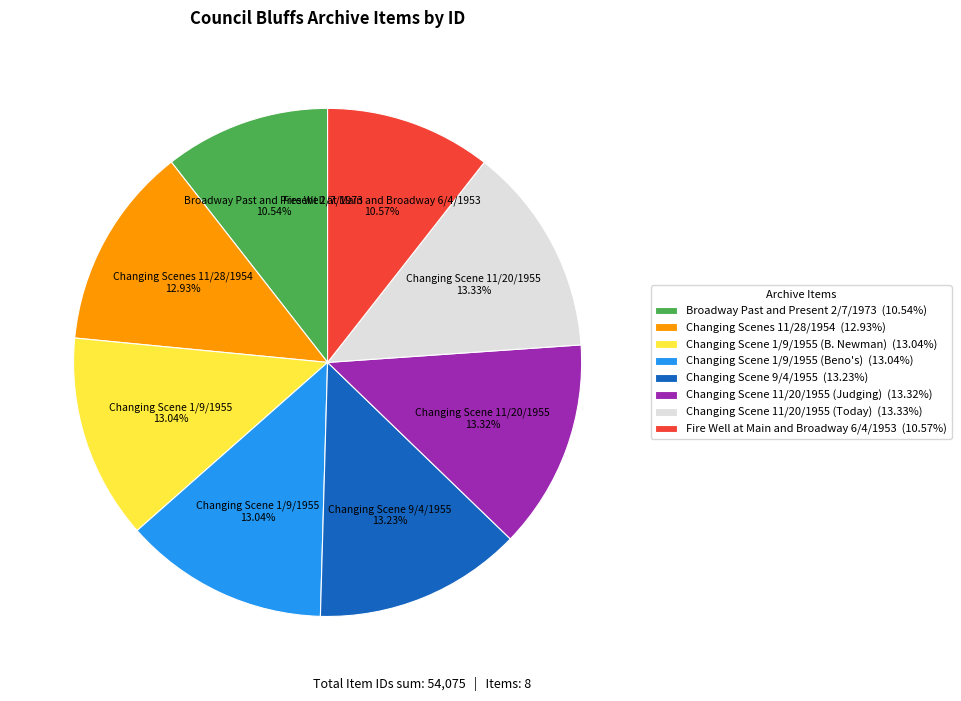

Is there any slice that represents more than half of the pie?

No